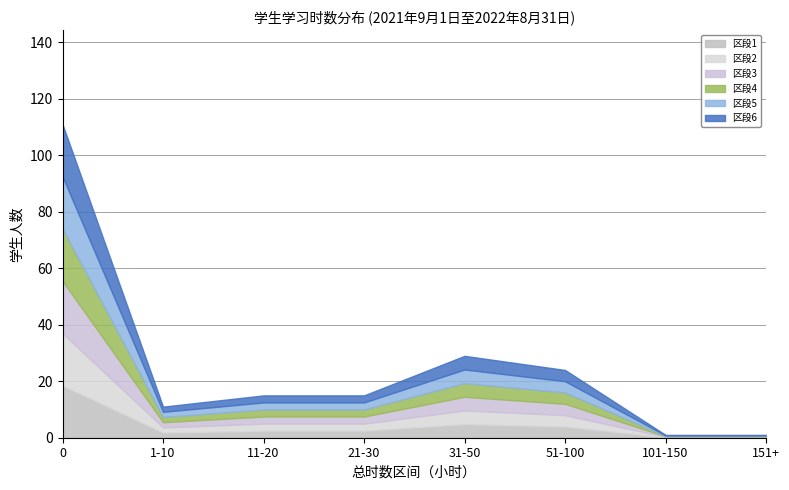

At how many categories does at least one series exceed 68?

1